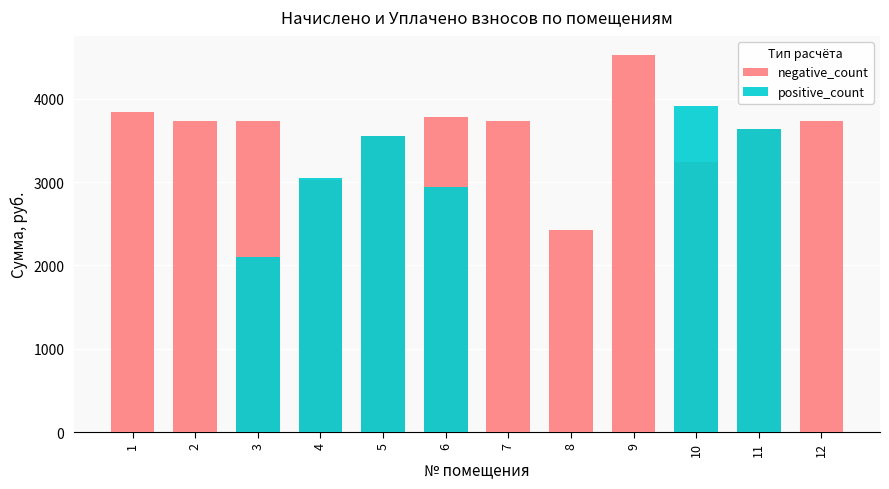

What is the sum of the negative_count values at 4 and 6?

6811.2